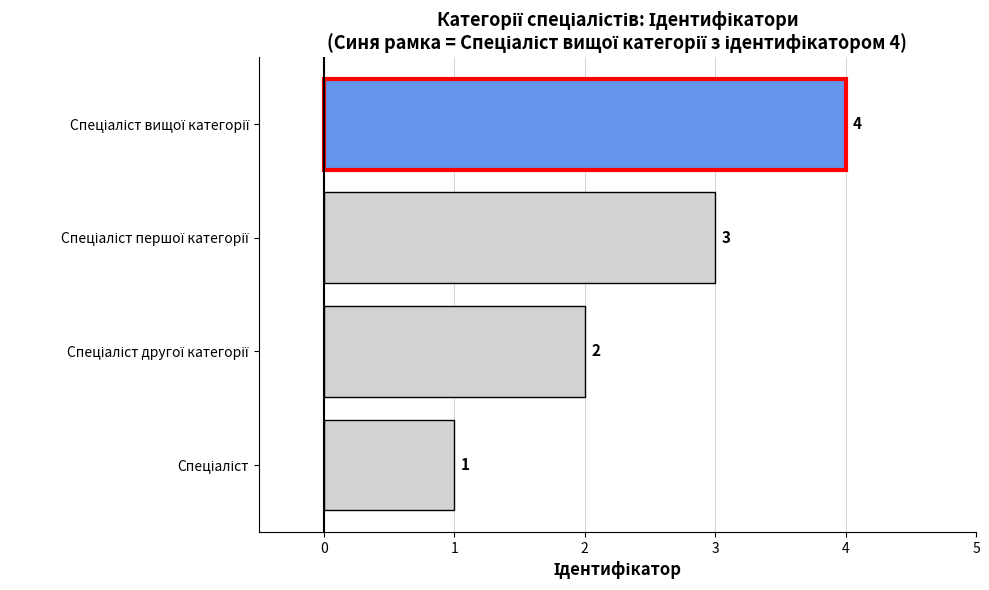

How many values are between 2 and 4?

3